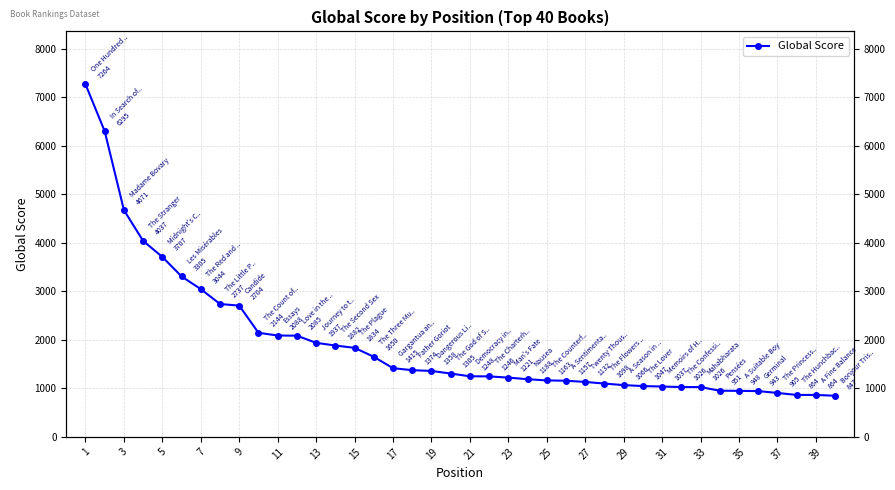

True or false: there are more than 2 points higher than both neighbors.

False